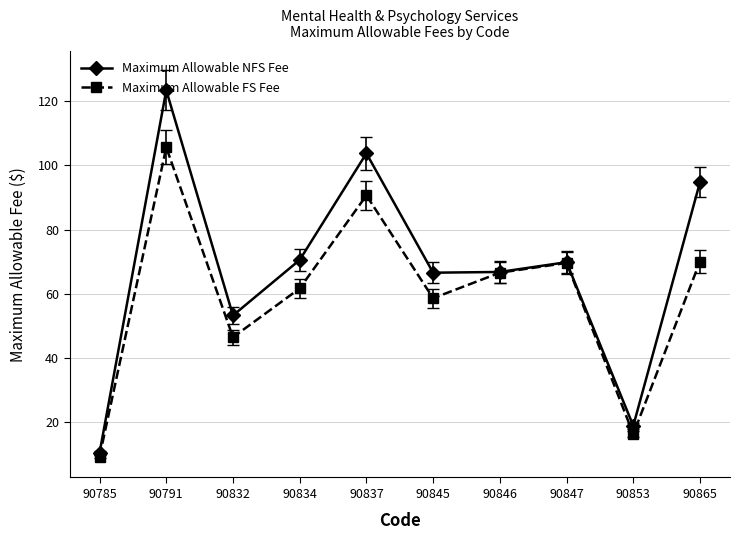

What is the value of the Maximum Allowable FS Fee point at the 6th from the left?

58.6